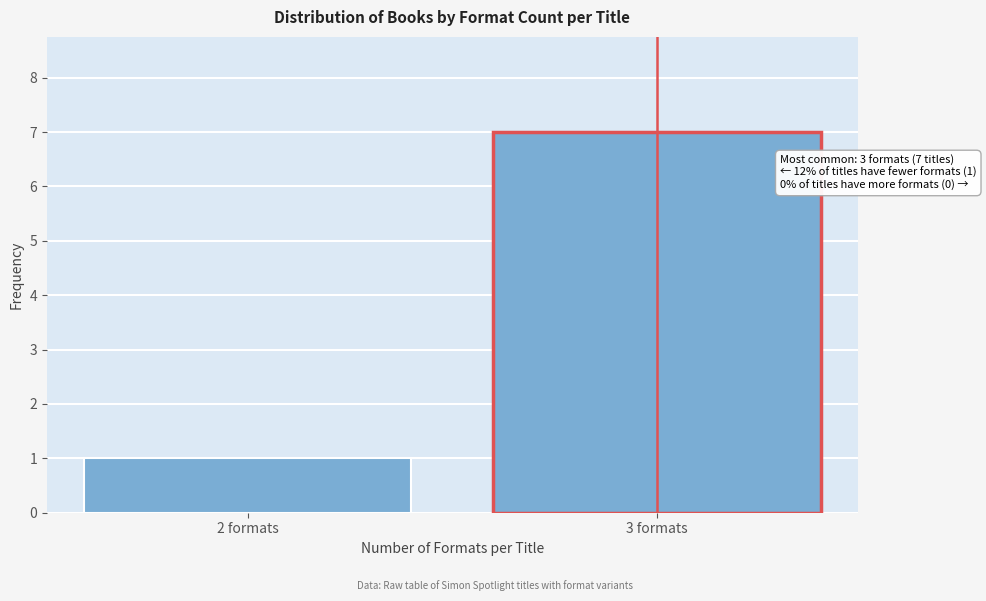

Reading left to right, extract all data points from this chart.

2 formats=1	3 formats=7